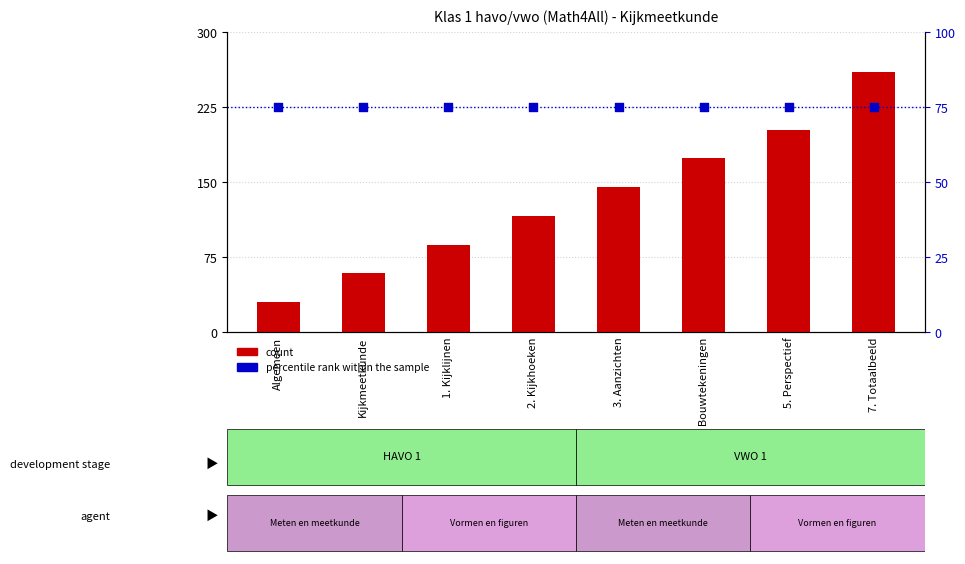

Which series contains the lowest Y value?

count